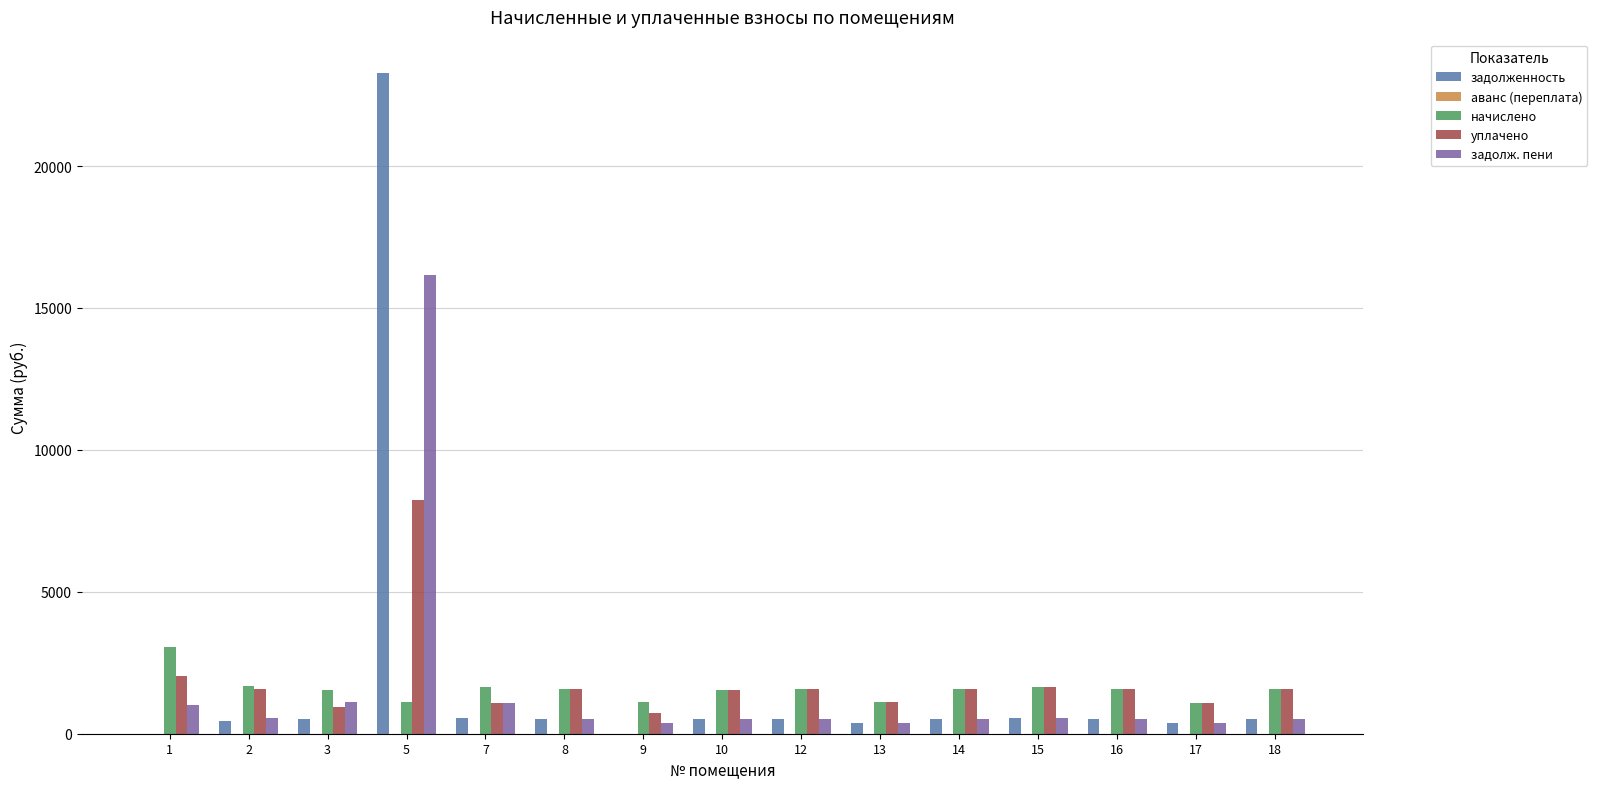

How many series are shown in this chart?

4